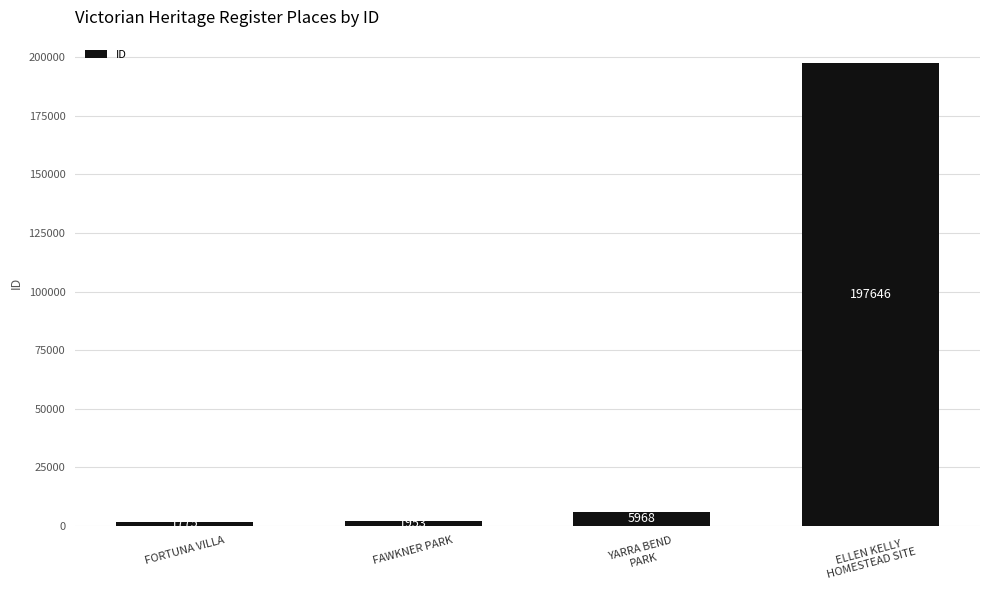

True or false: the data shows 5968 at YARRA BEND
PARK.

True